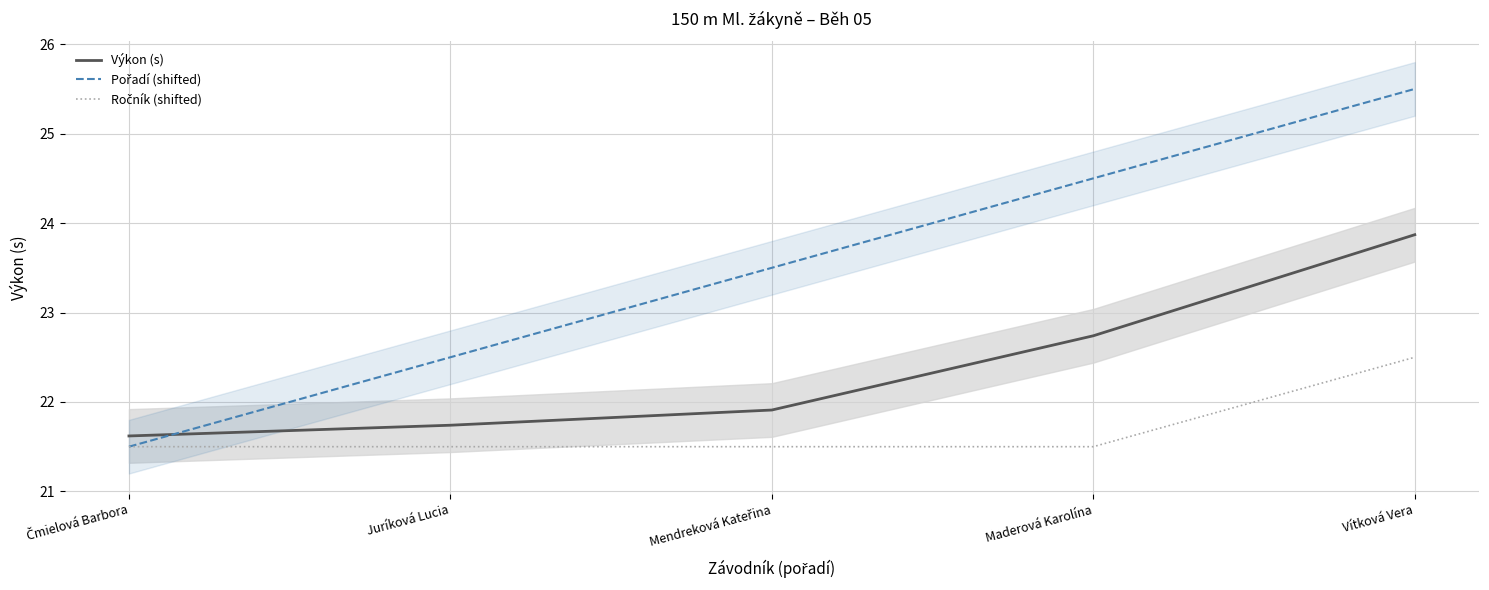

What position from the right is Mendreková Kateřina?

3